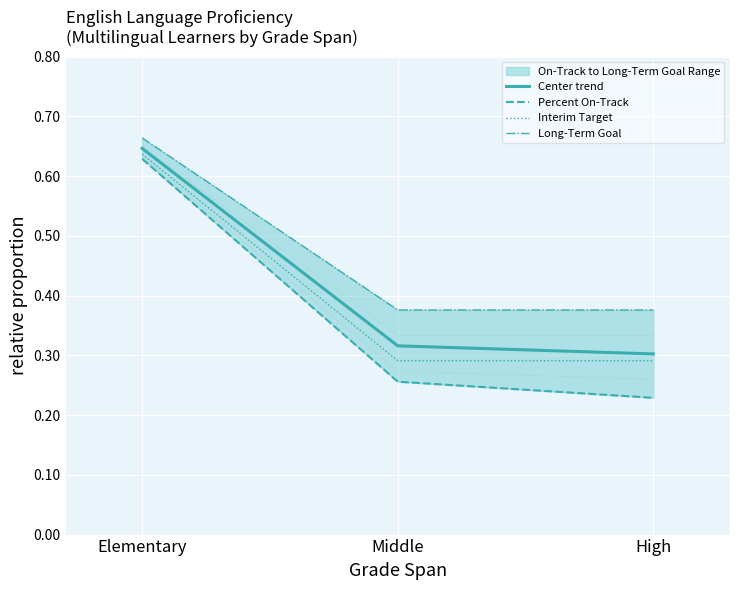

True or false: Percent On-Track has a value of 0.6 at Elementary.

True